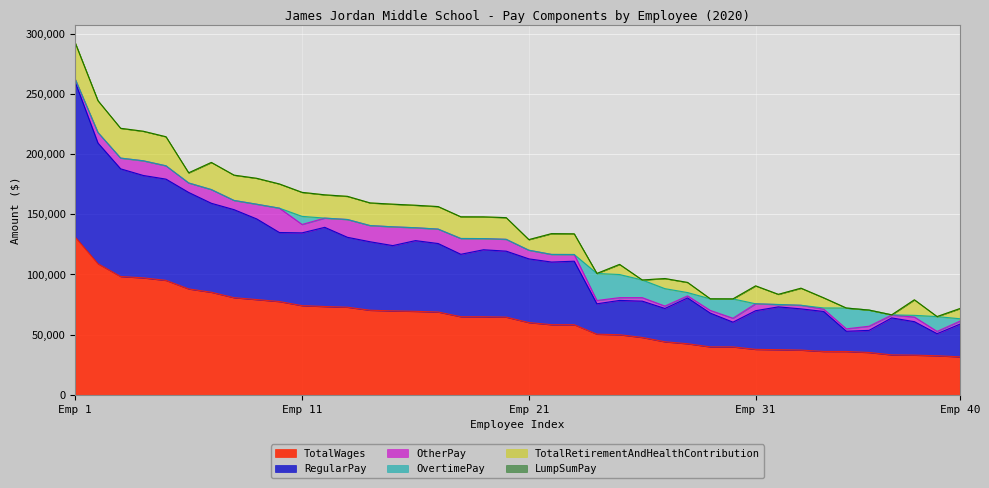

What is the highest value of the TotalWages series?

130995